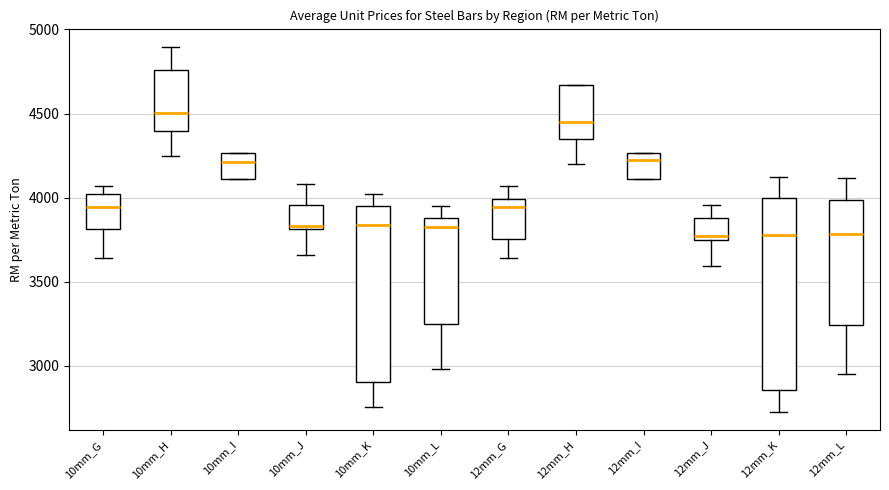

Reading left to right, transcribe this box plot: for each box, give where its median line is, the range the box spans, and where its two whiskers end, as read against the y-axis. The values are not printed on the chart, so give them approximately, as read against the axis.

10mm_G: median 3950, box 3800 to 4000, whiskers 3650 to 4050
10mm_H: median 4500, box 4400 to 4750, whiskers 4250 to 4900
10mm_I: median 4200, box 4100 to 4250, whiskers 4100 to 4250
10mm_J: median 3850, box 3800 to 3950, whiskers 3650 to 4100
10mm_K: median 3850, box 2900 to 3950, whiskers 2750 to 4000
10mm_L: median 3850, box 3250 to 3900, whiskers 3000 to 3950
12mm_G: median 3950, box 3750 to 4000, whiskers 3650 to 4050
12mm_H: median 4450, box 4350 to 4650, whiskers 4200 to 4650
12mm_I: median 4200, box 4100 to 4250, whiskers 4100 to 4250
12mm_J: median 3750 (just above the box's lower edge), box 3750 to 3900, whiskers 3600 to 3950
12mm_K: median 3750, box 2850 to 4000, whiskers 2750 to 4100
12mm_L: median 3800, box 3250 to 4000, whiskers 2950 to 4100